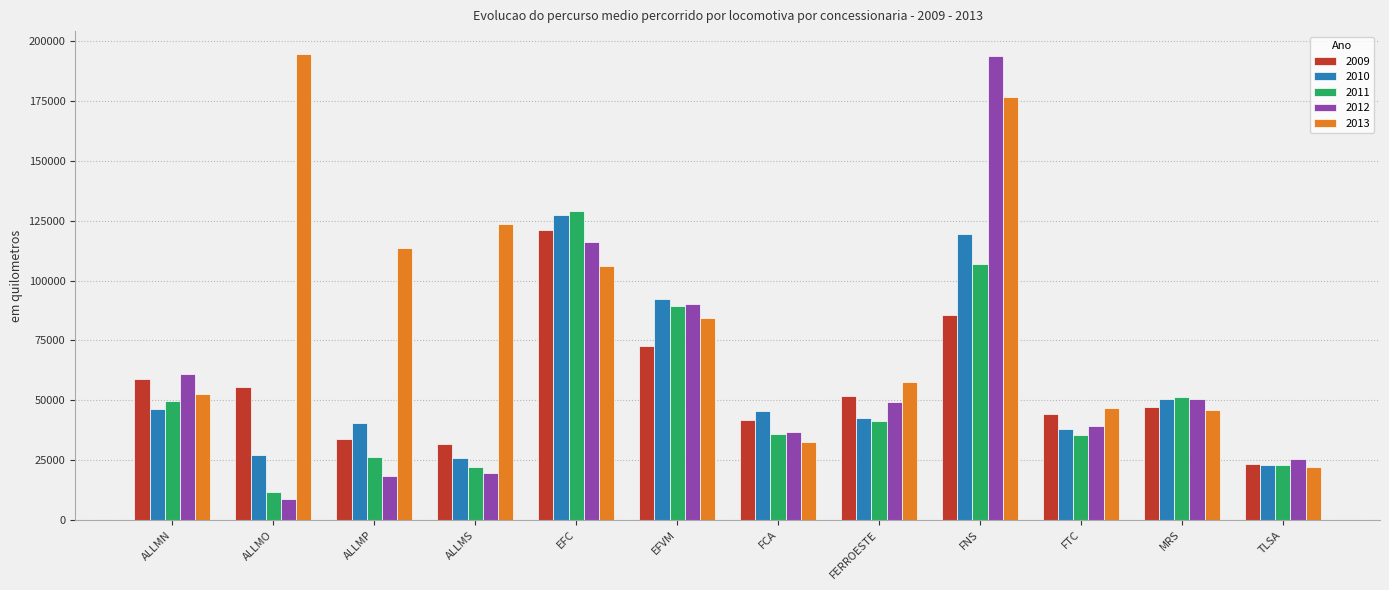

What is the difference between the maximum and minimum values in the 2010 series?

104319.7